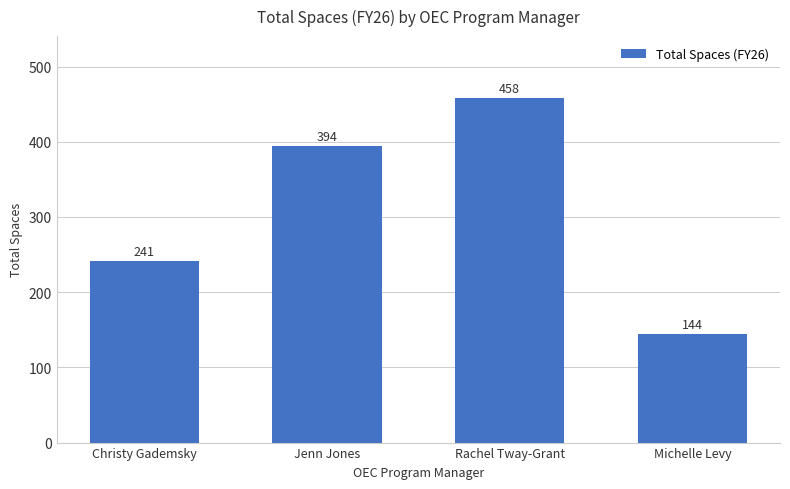

Count the values in the range 241 to 458.

3